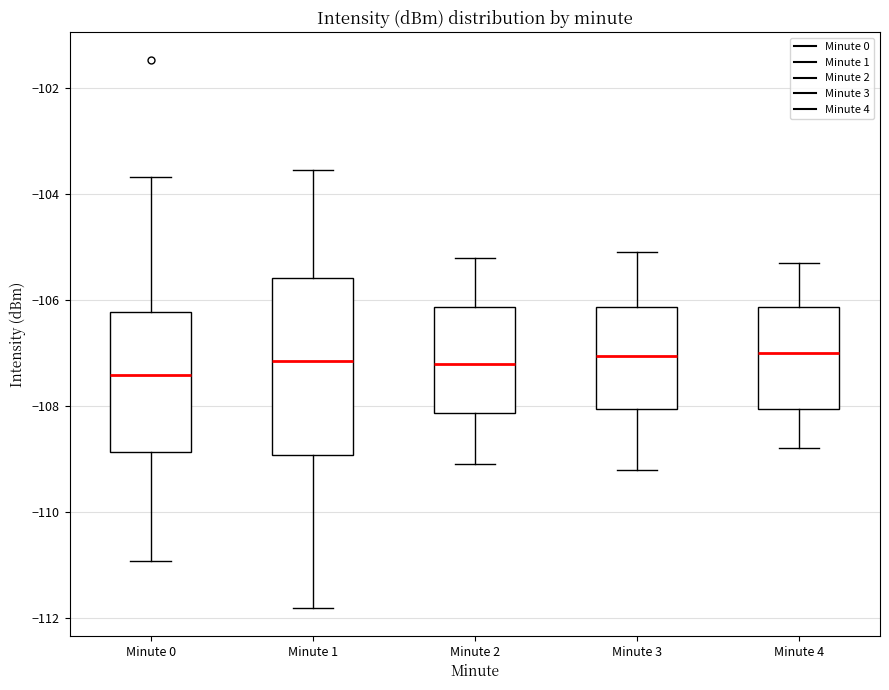

Reading left to right, read every box against the y-axis: the position of its median line, the range the box covers, and the ends of its whiskers. The values are not printed on the chart, so give them approximately, as read against the axis.

Minute 0: median -107.4, box -108.8 to -106.2, whiskers -111.0 to -103.6
Minute 1: median -107.2, box -109.0 to -105.6, whiskers -111.8 to -103.6
Minute 2: median -107.2, box -108.2 to -106.2, whiskers -109.0 to -105.2
Minute 3: median -107.0, box -108.0 to -106.2, whiskers -109.2 to -105.0
Minute 4: median -107.0, box -108.0 to -106.2, whiskers -108.8 to -105.2